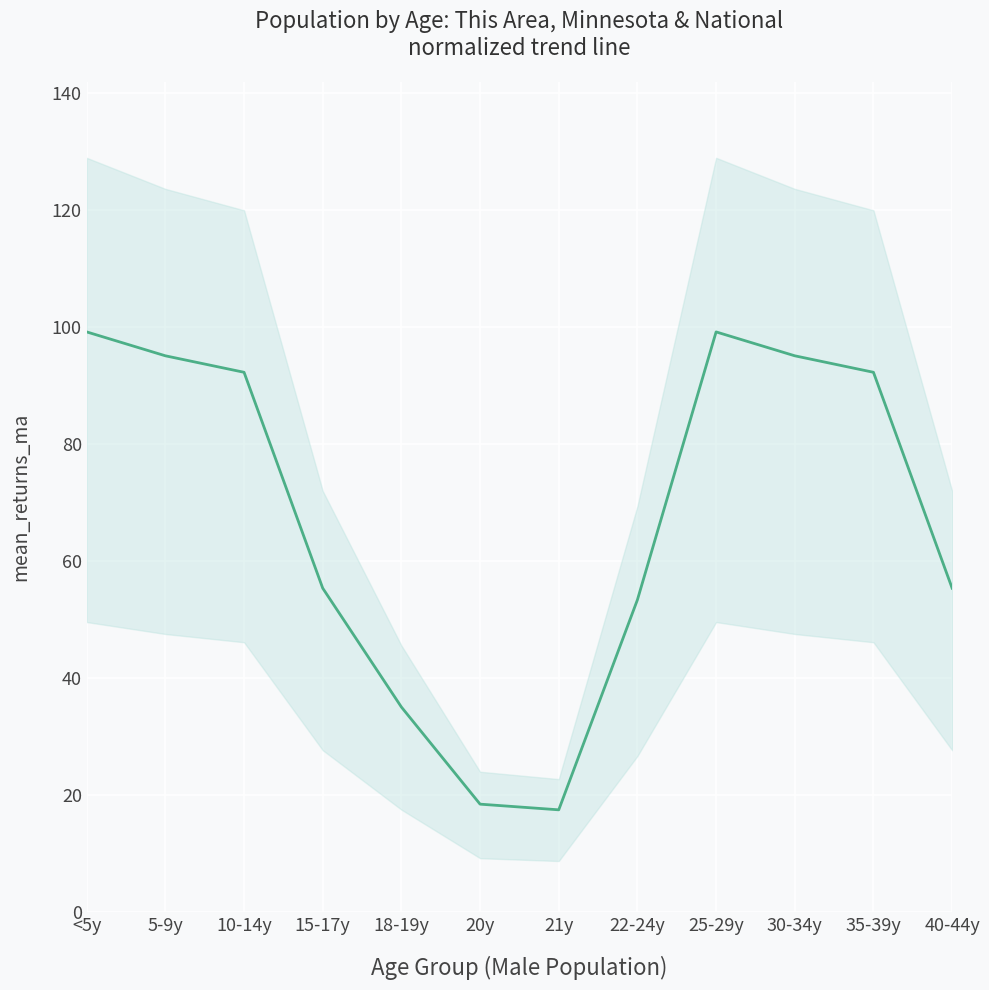

Rank the categories by value from highest to lowest.

<5y, 25-29y, 5-9y, 30-34y, 10-14y, 35-39y, 15-17y, 40-44y, 22-24y, 18-19y, 20y, 21y